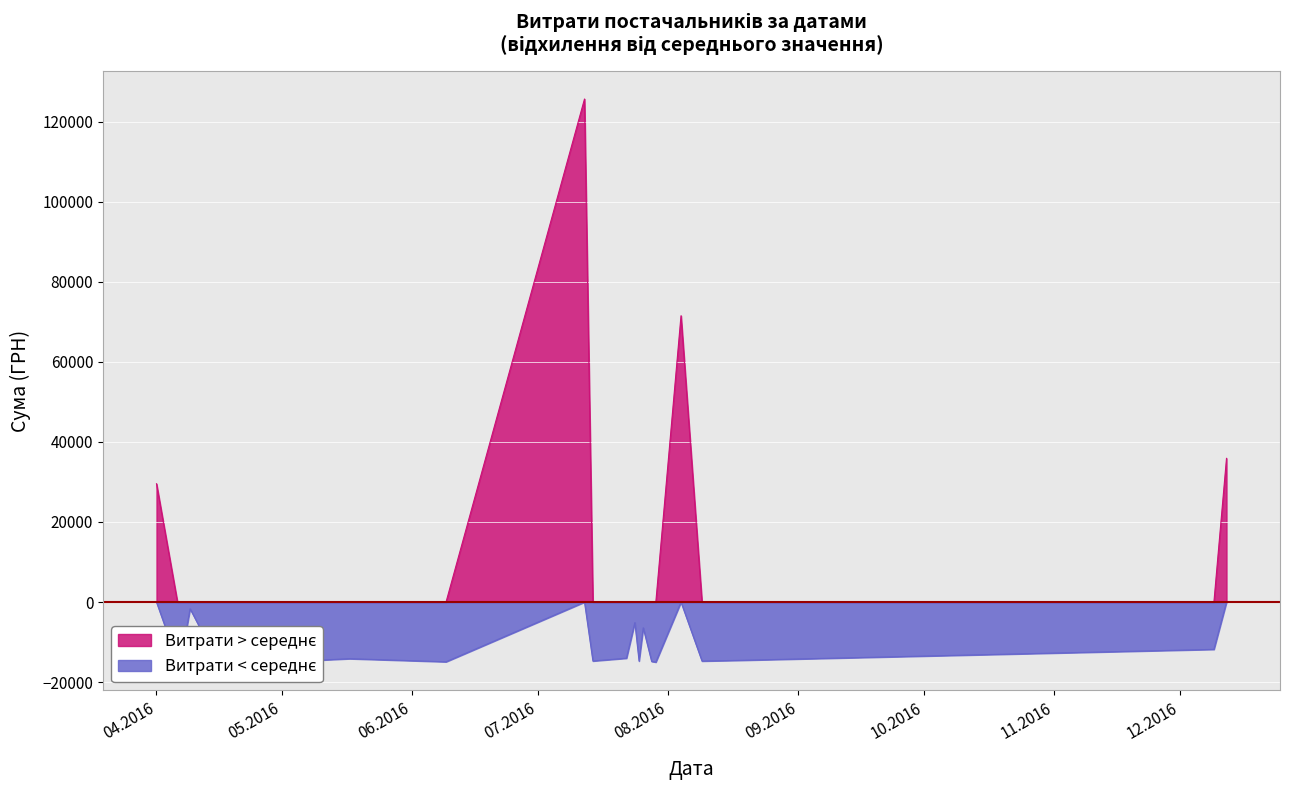

What is the greatest value displayed?

125623.1